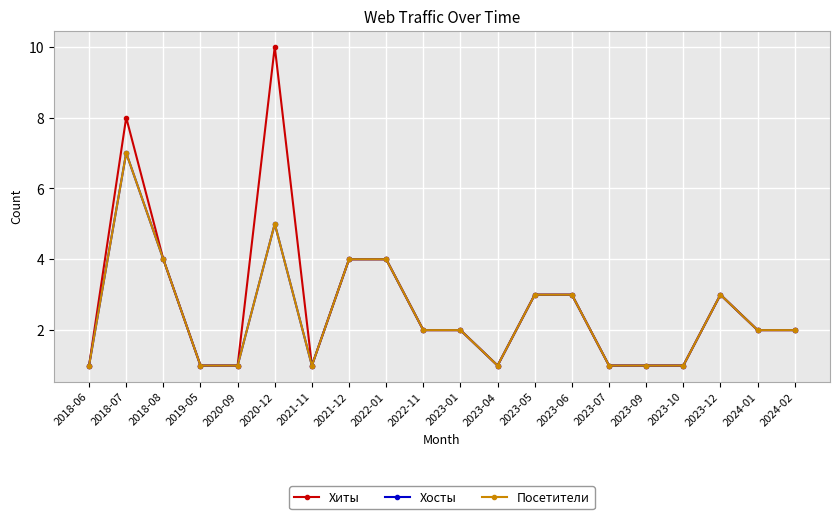

Is this an area chart (filled region under the line)?

No